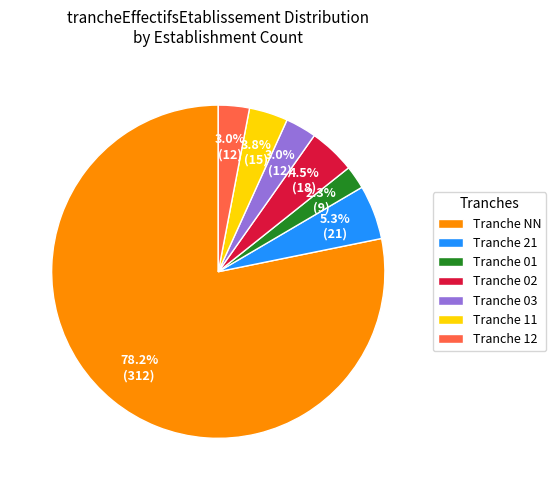

Approximately how many times larger is the value at Tranche 12 compared to Tranche 21?

0.6